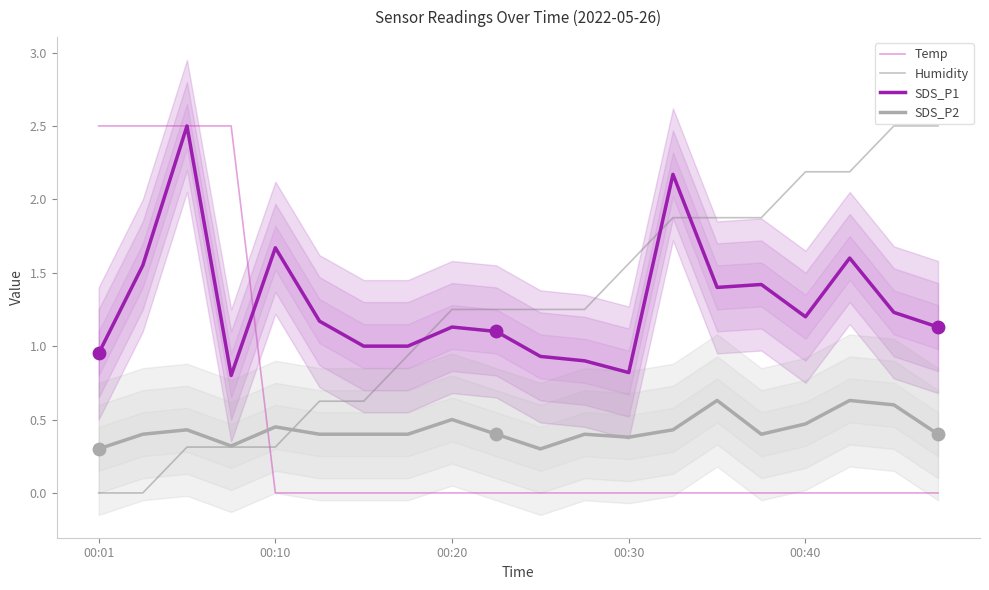

What is the maximum value for Humidity?

2.5